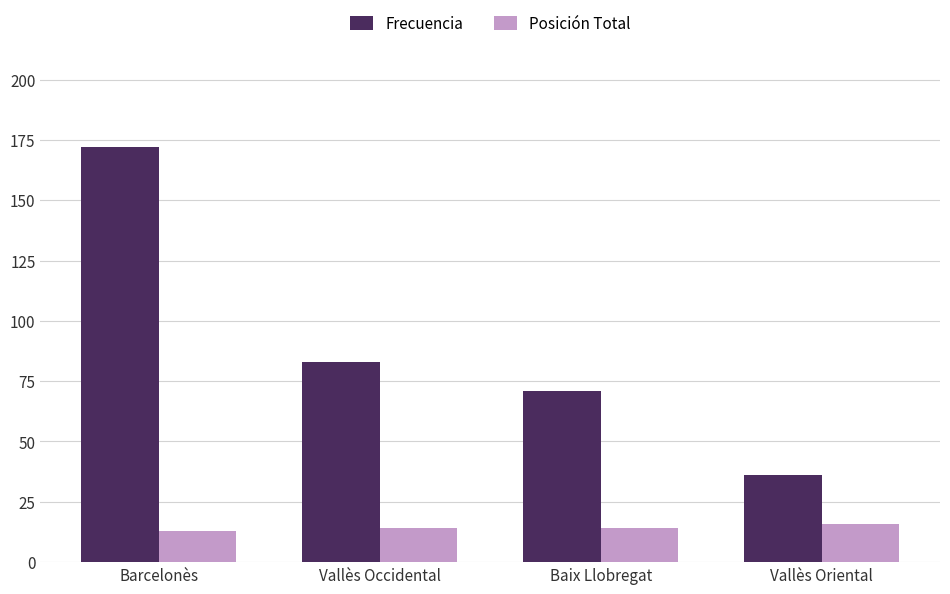

What is the value of the Frecuencia bar at the 1st from the left?

172